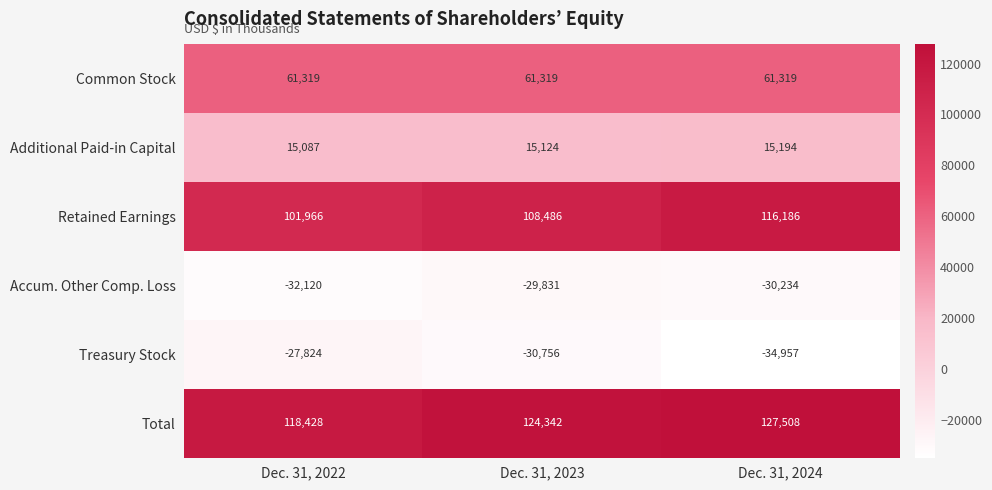

Which label corresponds to the smallest value in the chart?

Dec. 31, 2024